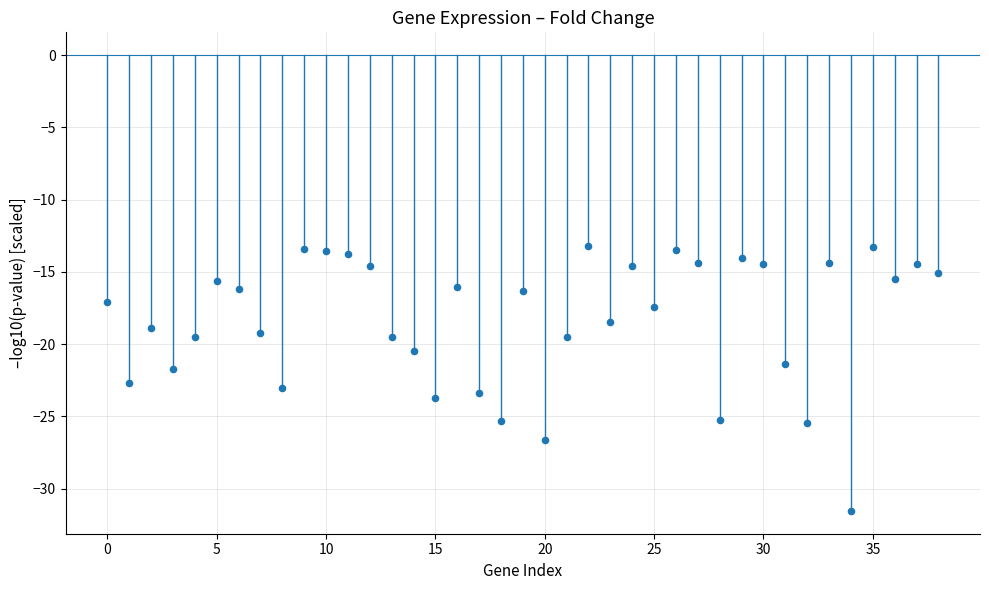

Count the number of points in this scatter plot.

39